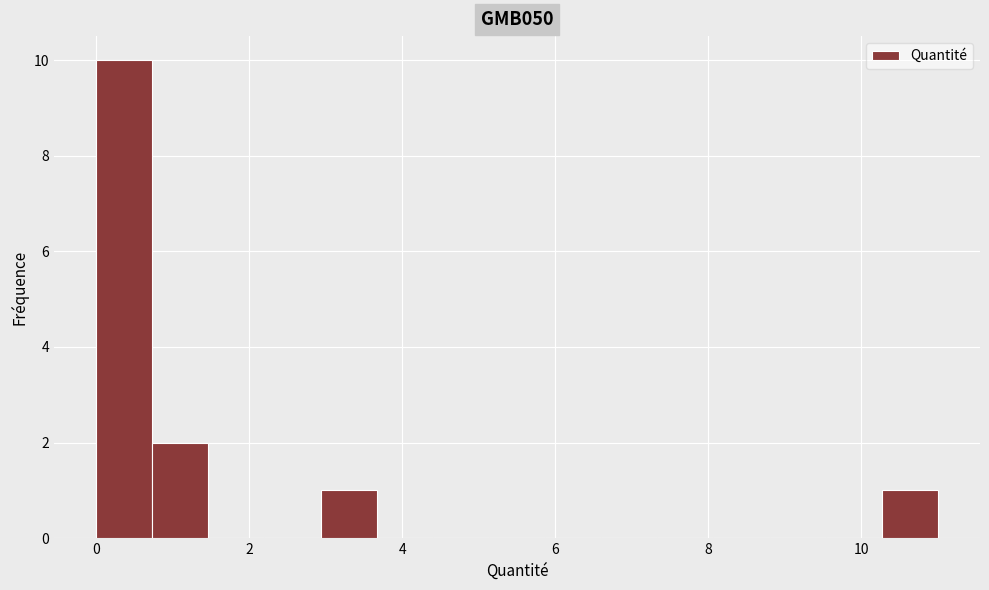

Read against the x-axis, roughly where is the centre of the tallest bar?

0.4